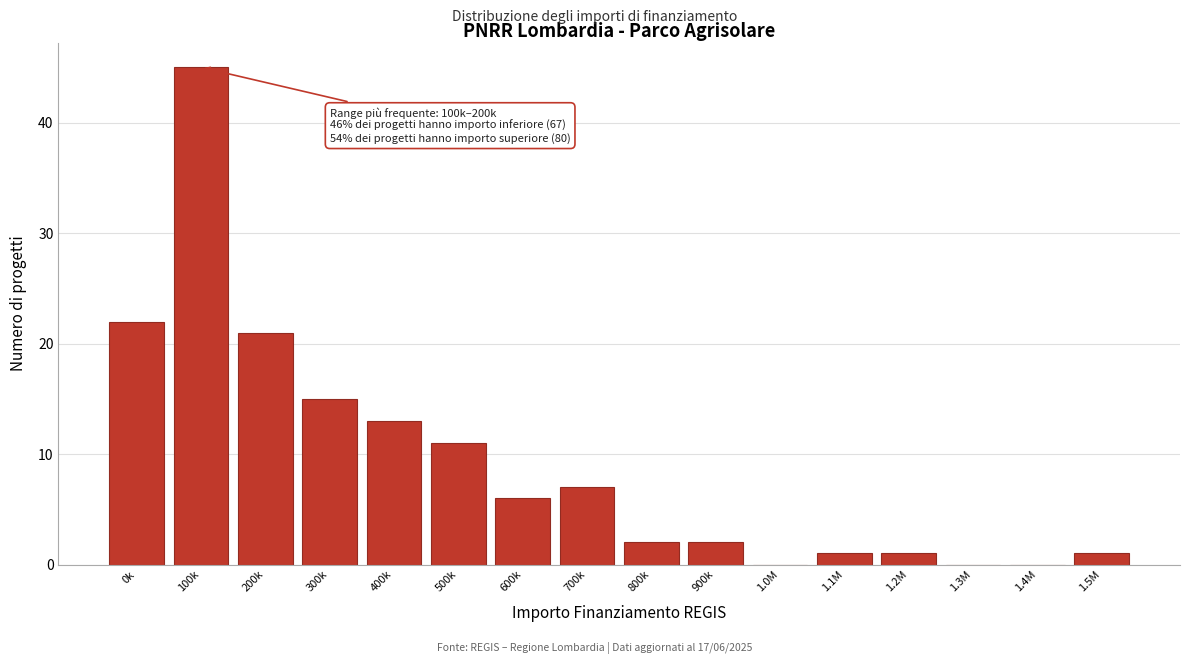

Reading right to left, transcribe all the data shown in this chart.

1.5M=1	1.4M=0	1.3M=0	1.2M=1	1.1M=1	1.0M=0	900k=2	800k=2	700k=7	600k=6	500k=11	400k=13	300k=15	200k=21	100k=45	0k=22